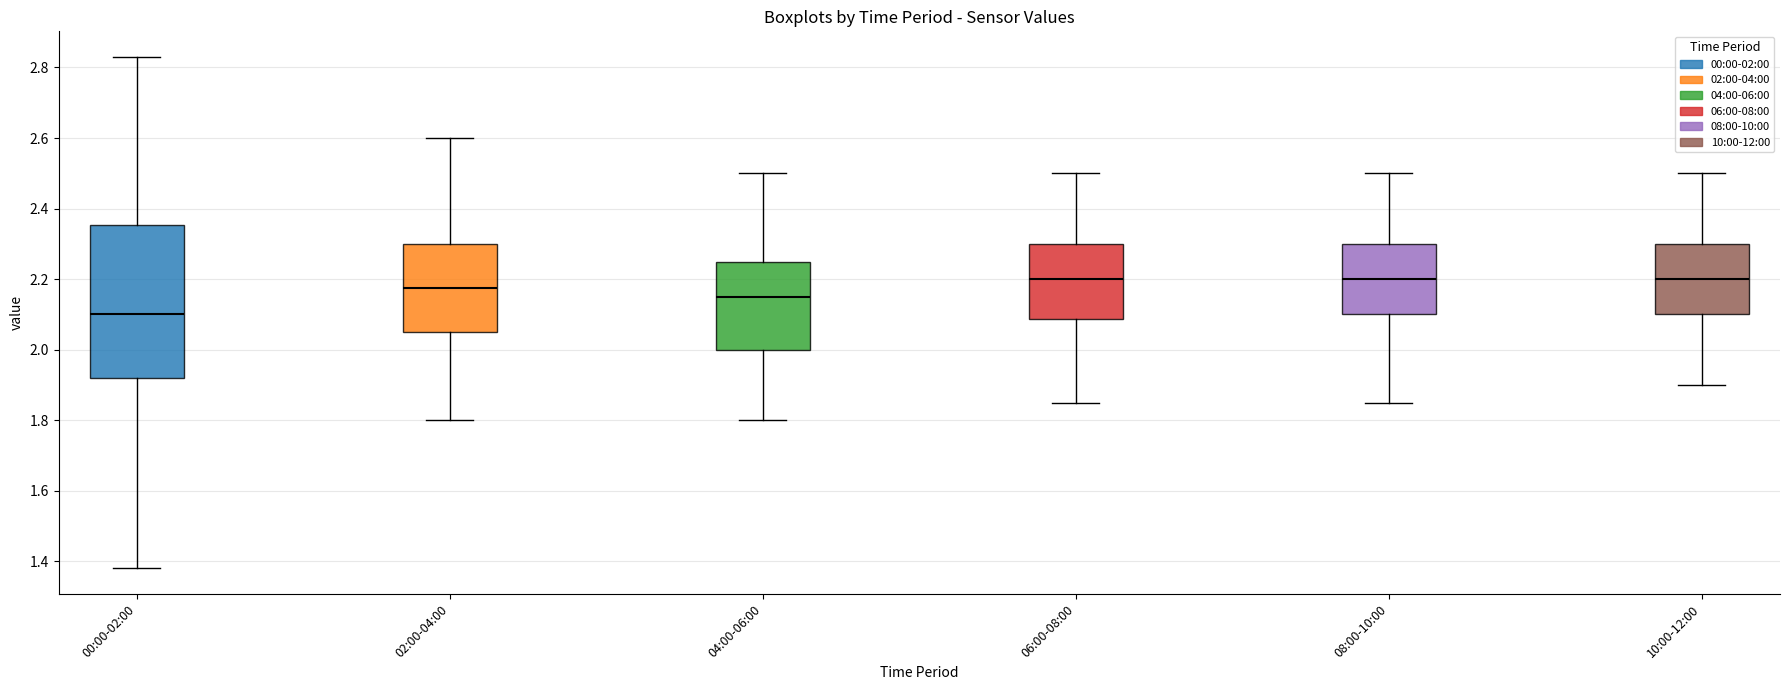

Reading left to right, transcribe this box plot: for each box, give where its median line is, the range the box spans, and where its two whiskers end, as read against the y-axis. The values are not printed on the chart, so give them approximately, as read against the axis.

00:00-02:00: median 2.10, box 1.92 to 2.36, whiskers 1.38 to 2.84
02:00-04:00: median 2.18, box 2.06 to 2.30, whiskers 1.80 to 2.60
04:00-06:00: median 2.16, box 2.00 to 2.26, whiskers 1.80 to 2.50
06:00-08:00: median 2.20, box 2.08 to 2.30, whiskers 1.86 to 2.50
08:00-10:00: median 2.20, box 2.10 to 2.30, whiskers 1.86 to 2.50
10:00-12:00: median 2.20, box 2.10 to 2.30, whiskers 1.90 to 2.50